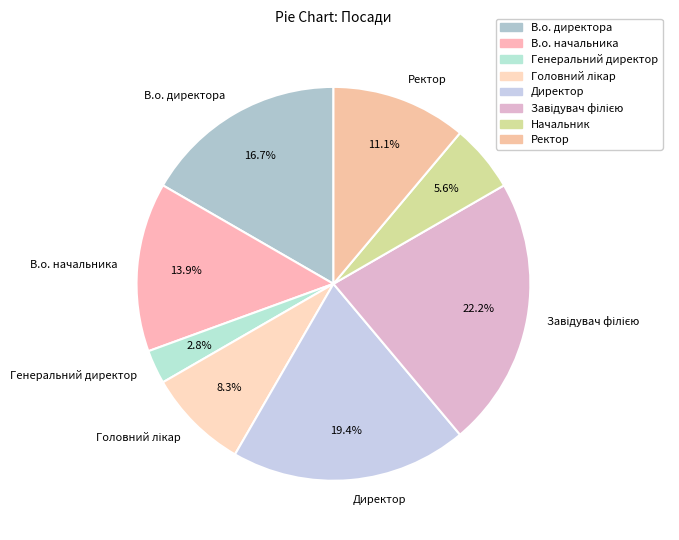

Does Начальник represent more than half of the total?

No